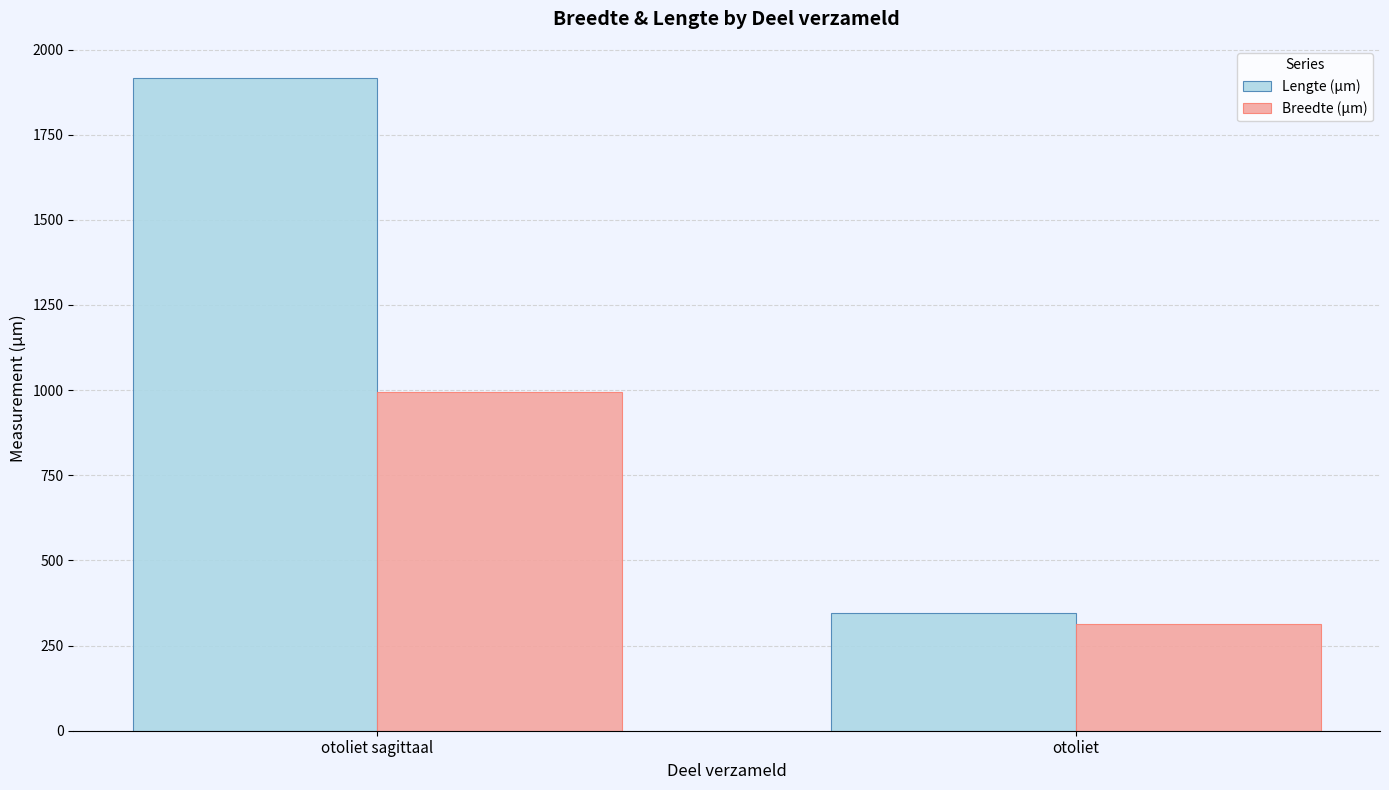

What are all the series names shown in the legend?

Lengte (µm), Breedte (µm)